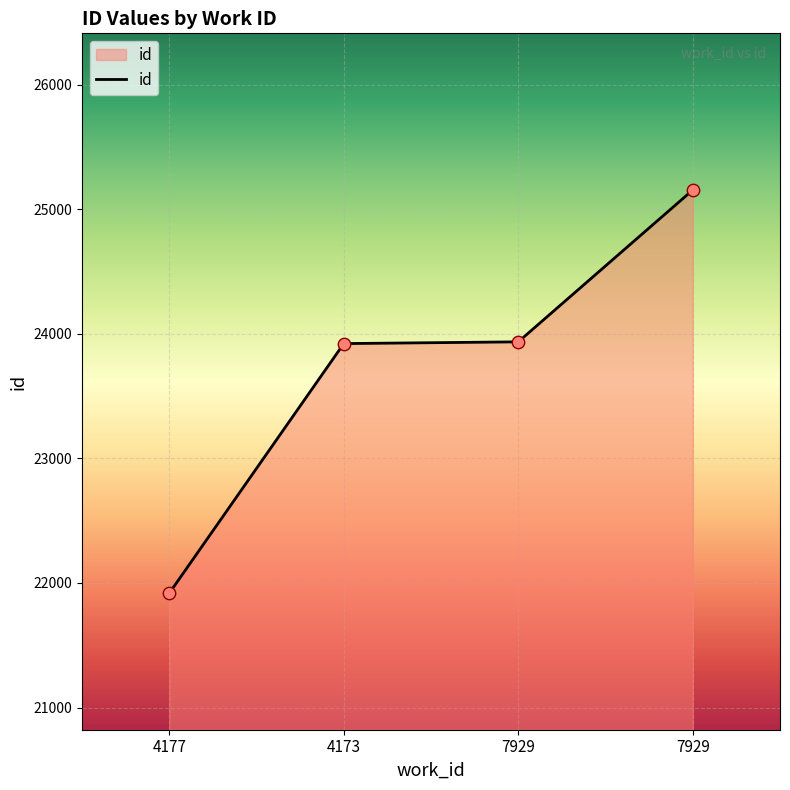

Approximately how many times larger is the value at 7929 compared to 4173?

1.1